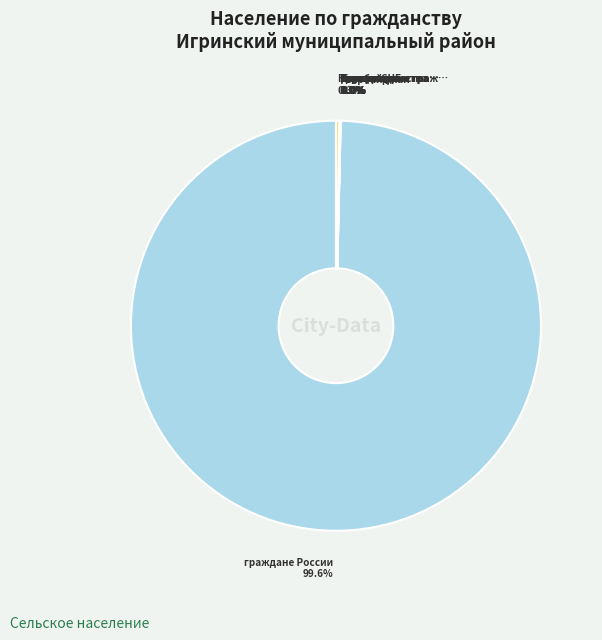

Does any single category account for the majority?

Yes